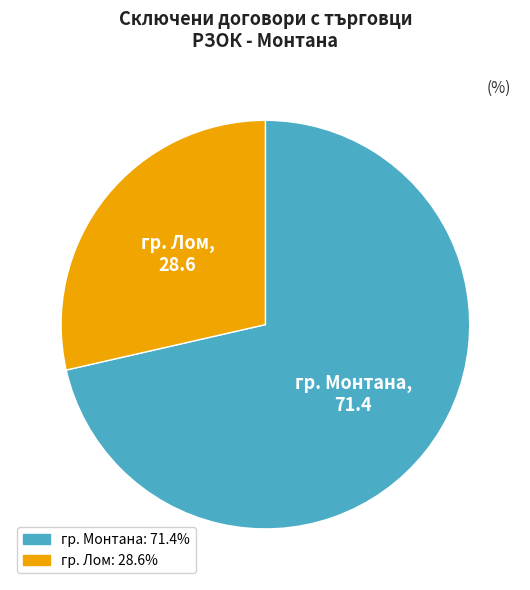

Rank the categories by value from highest to lowest.

гр. Монтана, гр. Лом